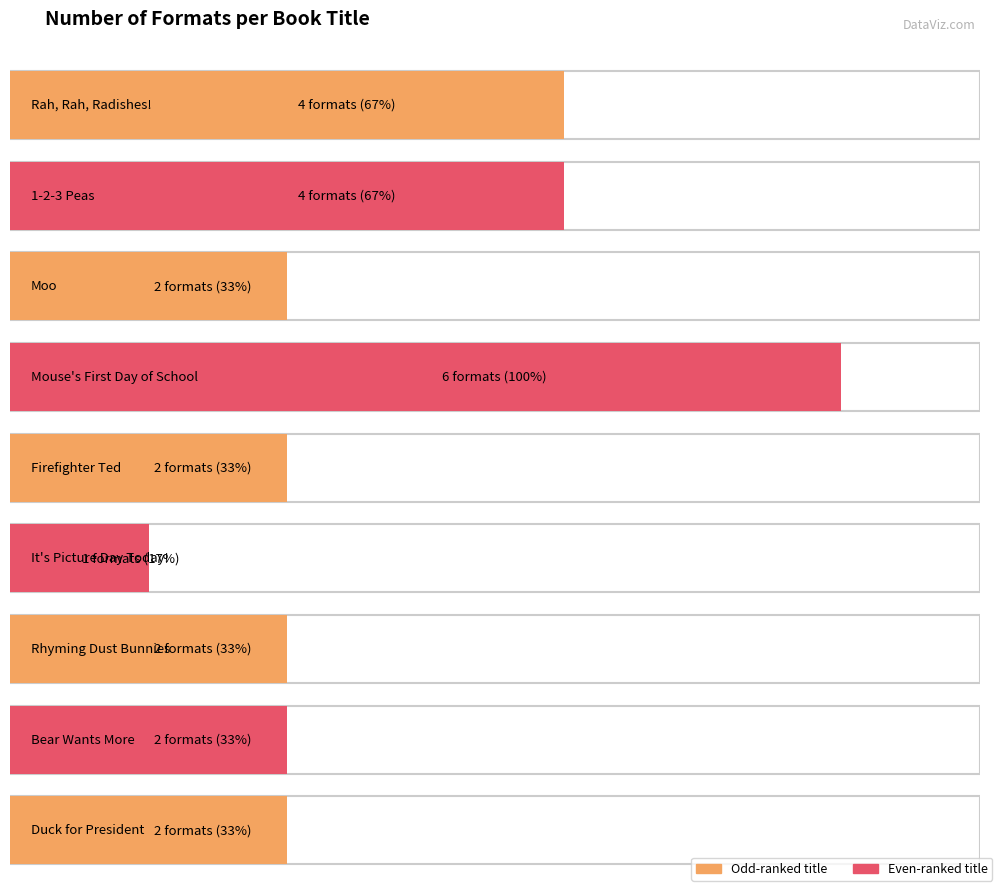

How many data points does each series have?

9